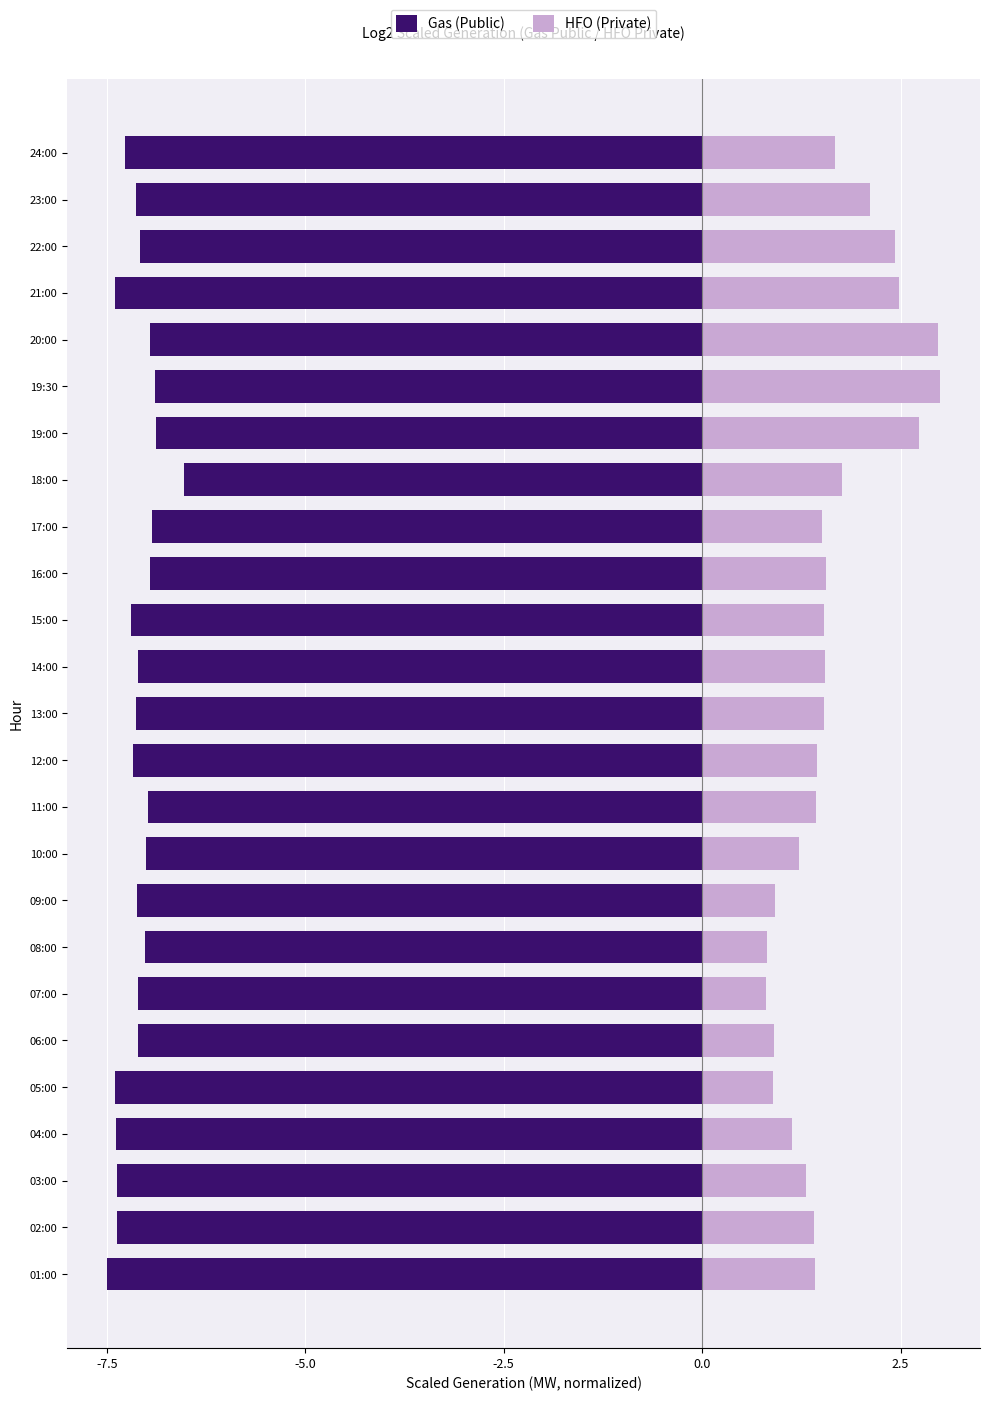

Reading right to left, transcribe all the data shown in this chart.

Gas (Public): -7.3	-7.1	-7.1	-7.4	-7.0	-6.9	-6.9	-6.5	-6.9	-7.0	-7.2	-7.1	-7.1	-7.2	-7.0	-7.0	-7.1	-7.0	-7.1	-7.1	-7.4	-7.4	-7.4	-7.4	-7.5
HFO (Private): 1.7	2.1	2.4	2.5	3.0	3.0	2.7	1.8	1.5	1.6	1.5	1.6	1.5	1.4	1.4	1.2	0.9	0.8	0.8	0.9	0.9	1.1	1.3	1.4	1.4